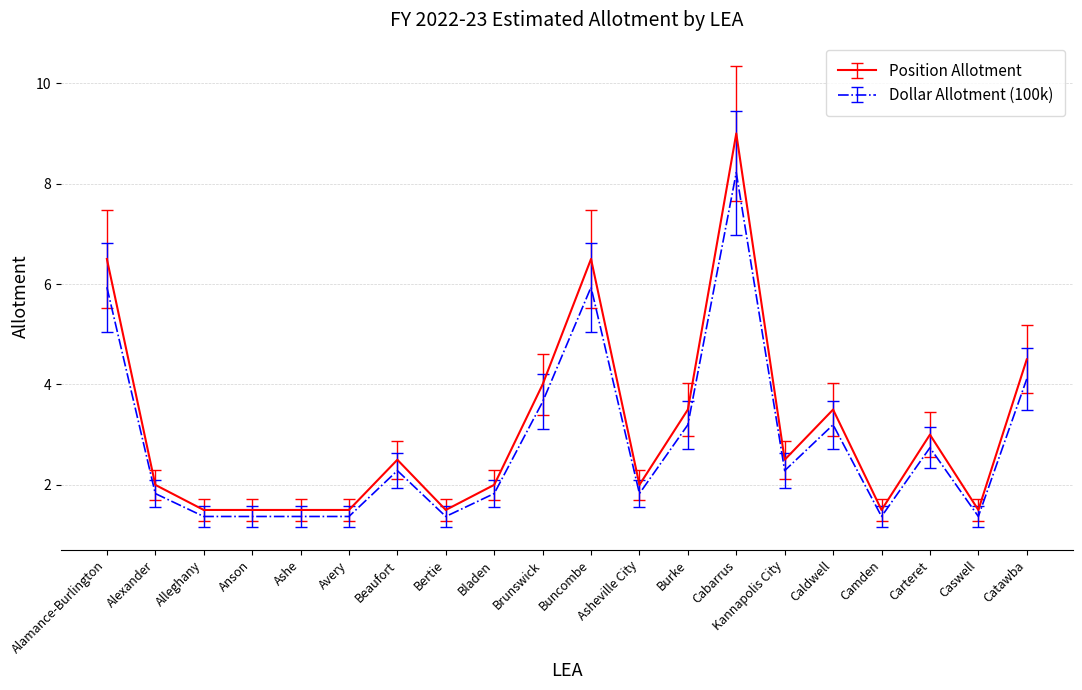

Read the Dollar Allotment (100k) value at Caldwell.

3.2